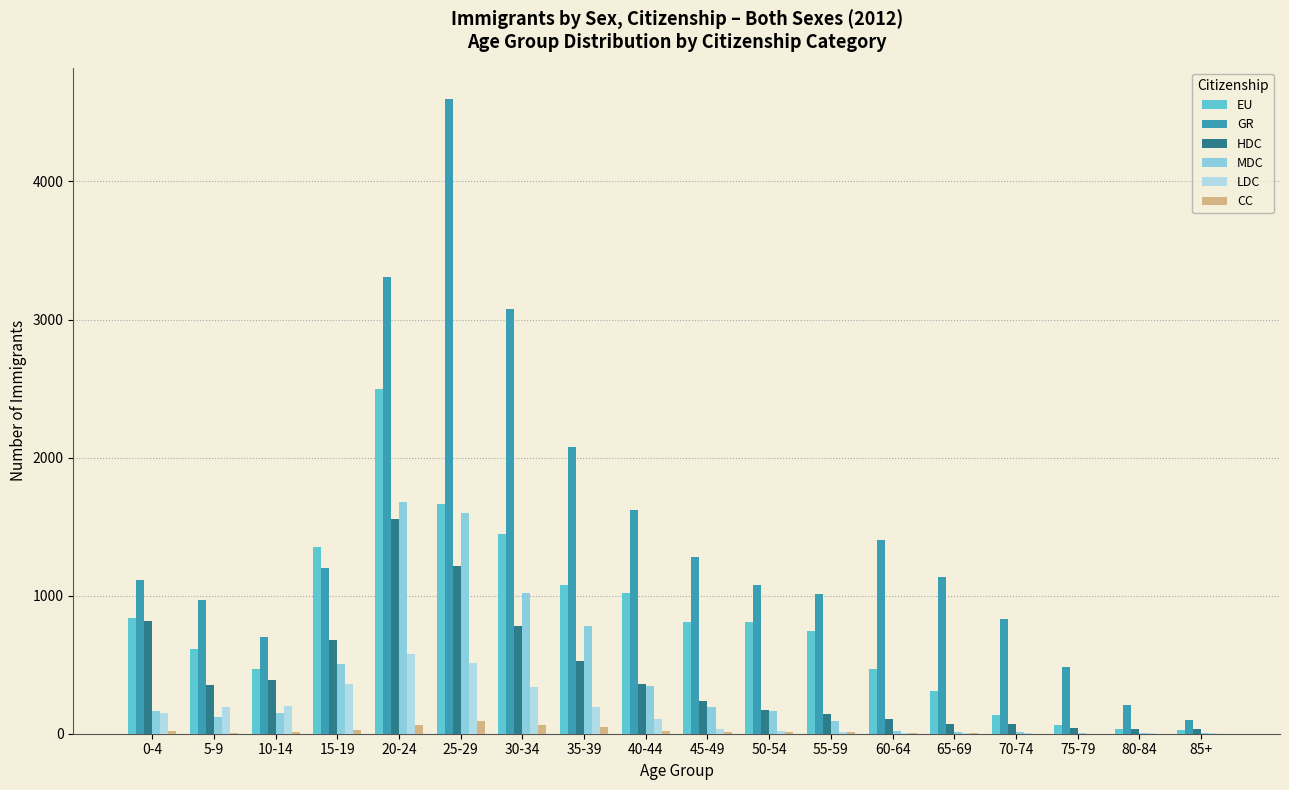

Between 10-14 and 25-29, which series saw the biggest shift?

GR